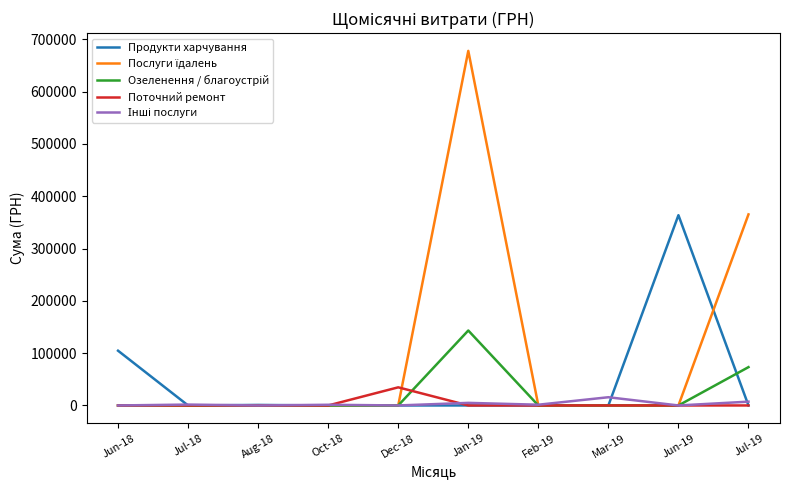

What is the total value across all series at Dec-18?

34667.6